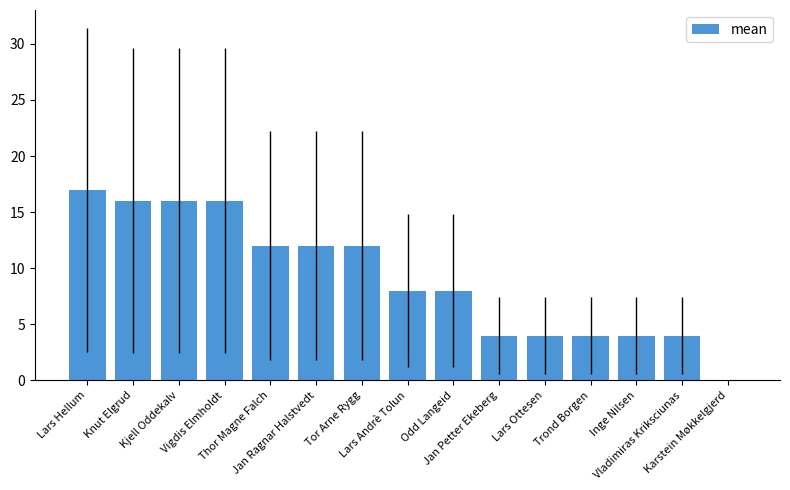

Approximately how many times larger is the value at Lars Andrè Tolun compared to Trond Borgen?

2.0